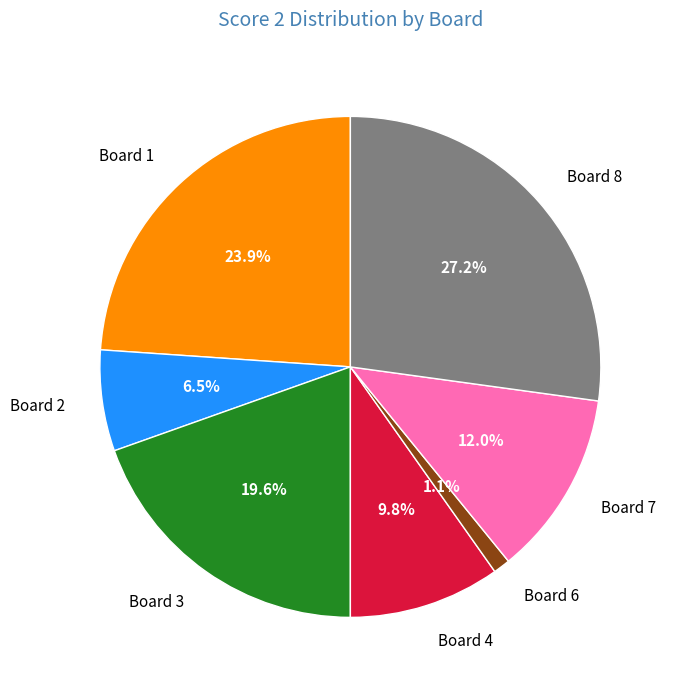

Count the number of slices in the pie.

7